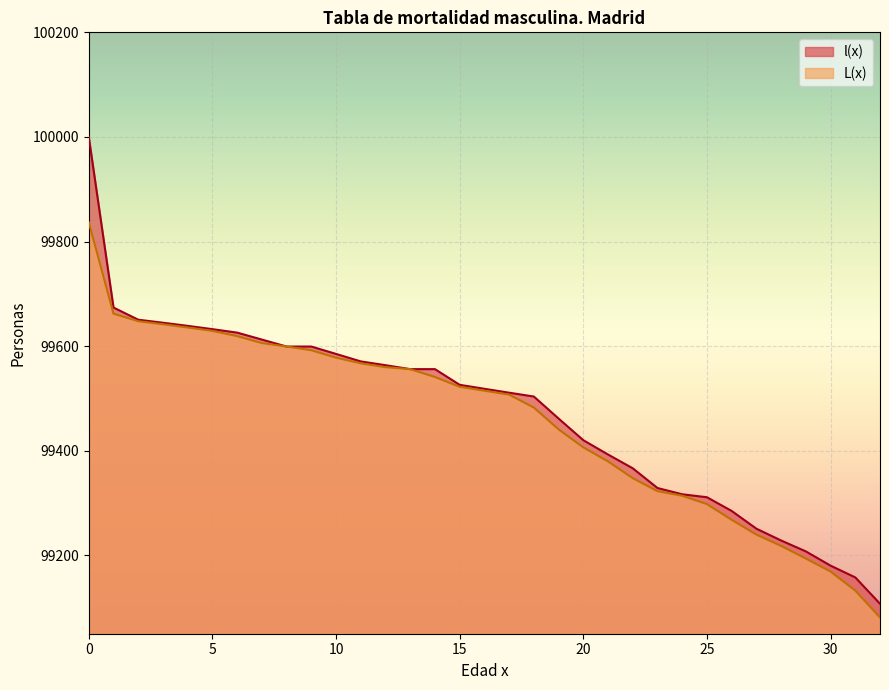

Which series has the largest total across all categories?

l(x)